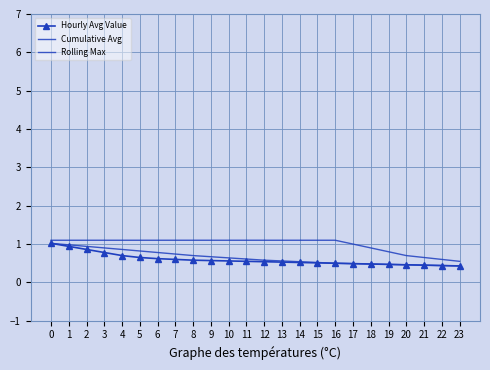

At which category does the chart reach its minimum across all series?

23